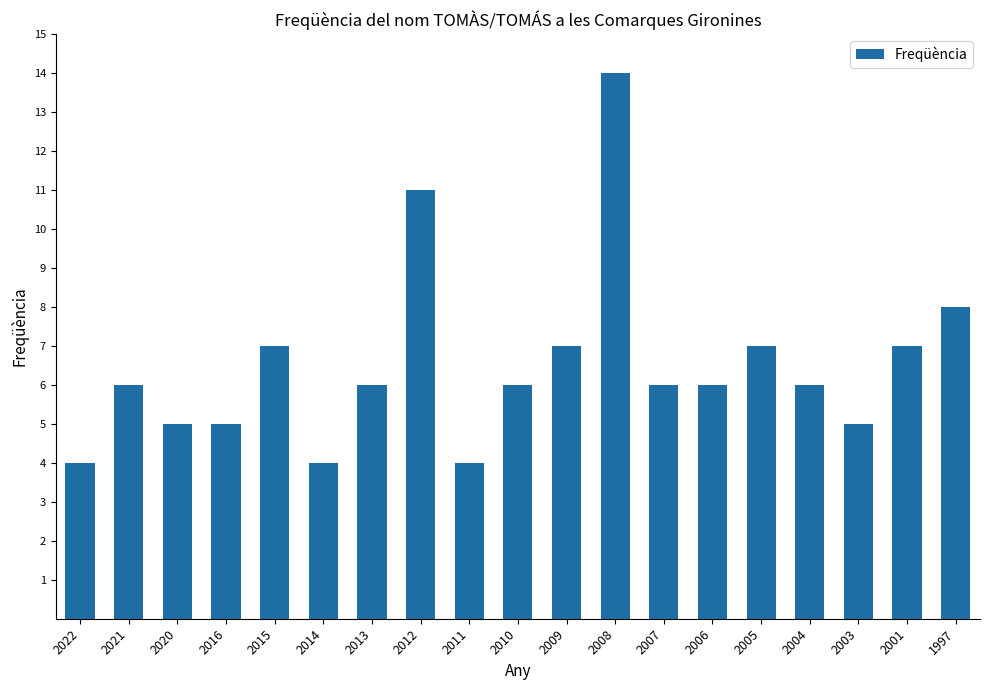

Reading right to left, extract all data points from this chart.

1997=8	2001=7	2003=5	2004=6	2005=7	2006=6	2007=6	2008=14	2009=7	2010=6	2011=4	2012=11	2013=6	2014=4	2015=7	2016=5	2020=5	2021=6	2022=4